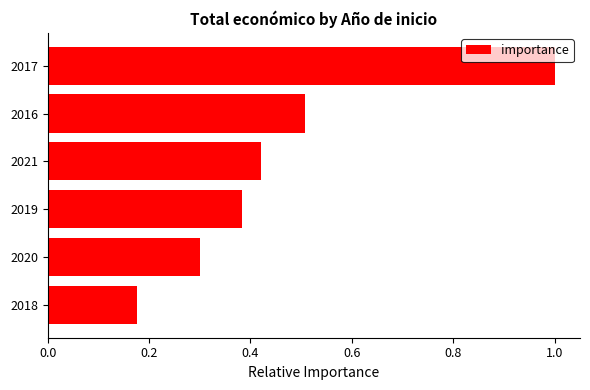

How many bars are there in total?

6